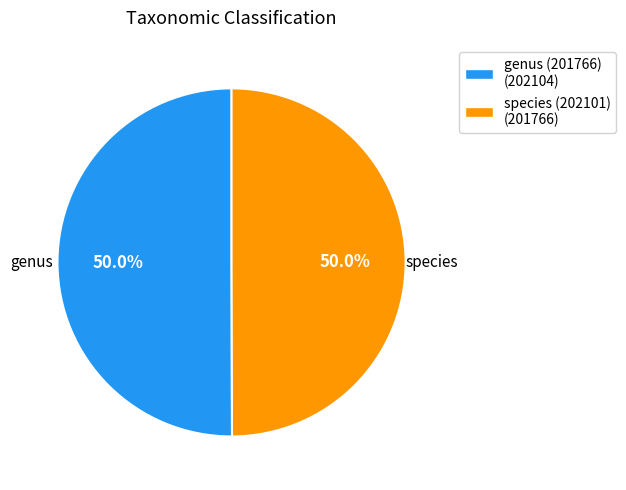

How many segments does this pie chart have?

2